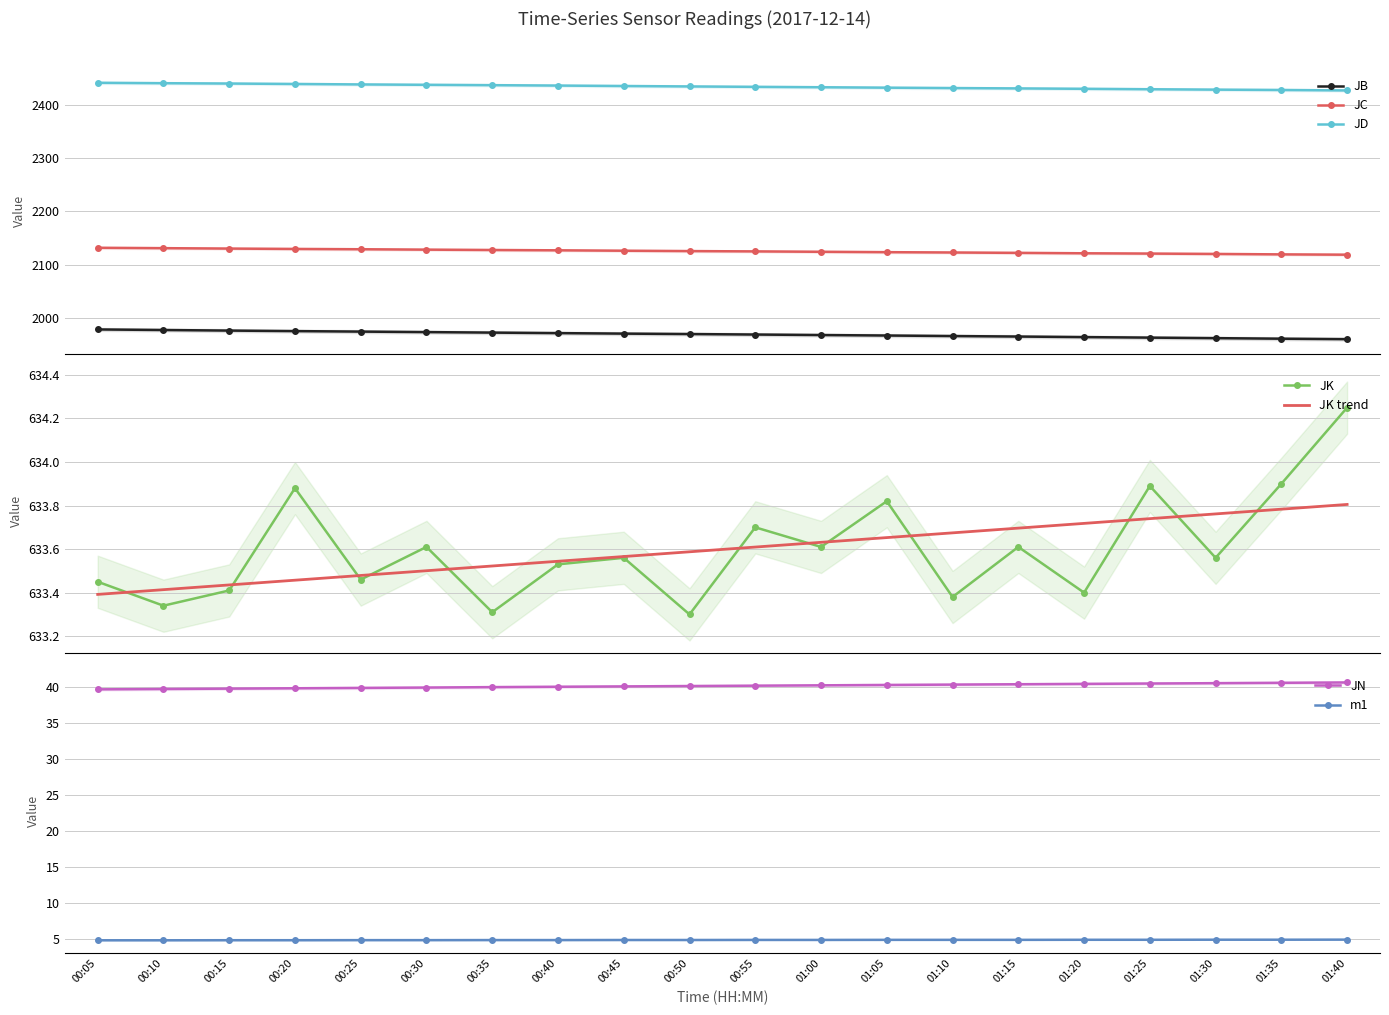

True or false: m1 and JD cross at least once.

False